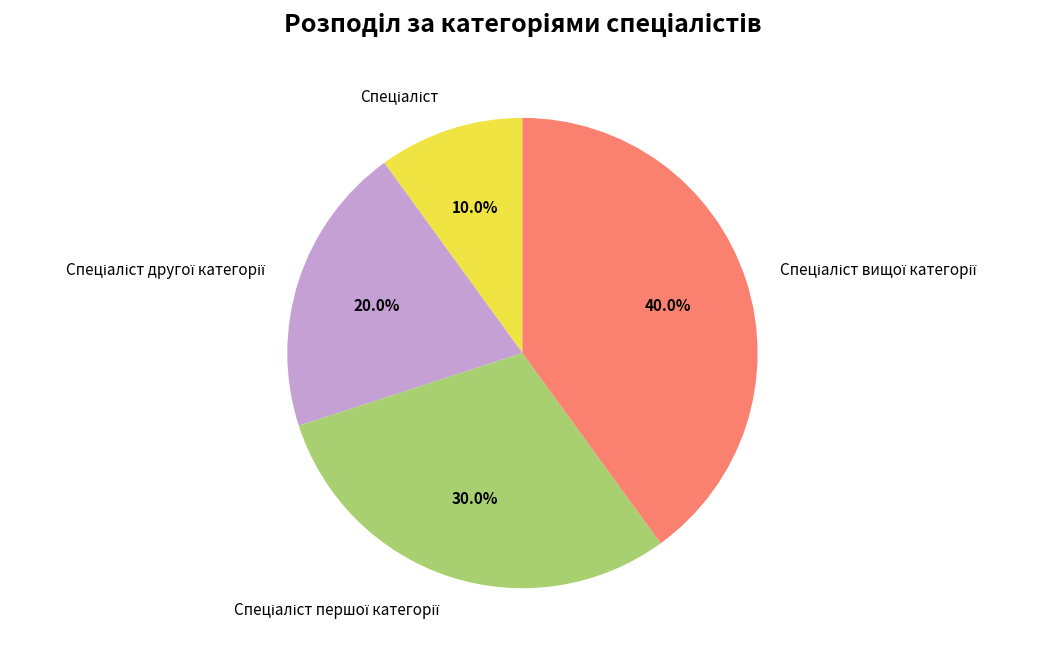

Is there a majority slice in this chart?

No